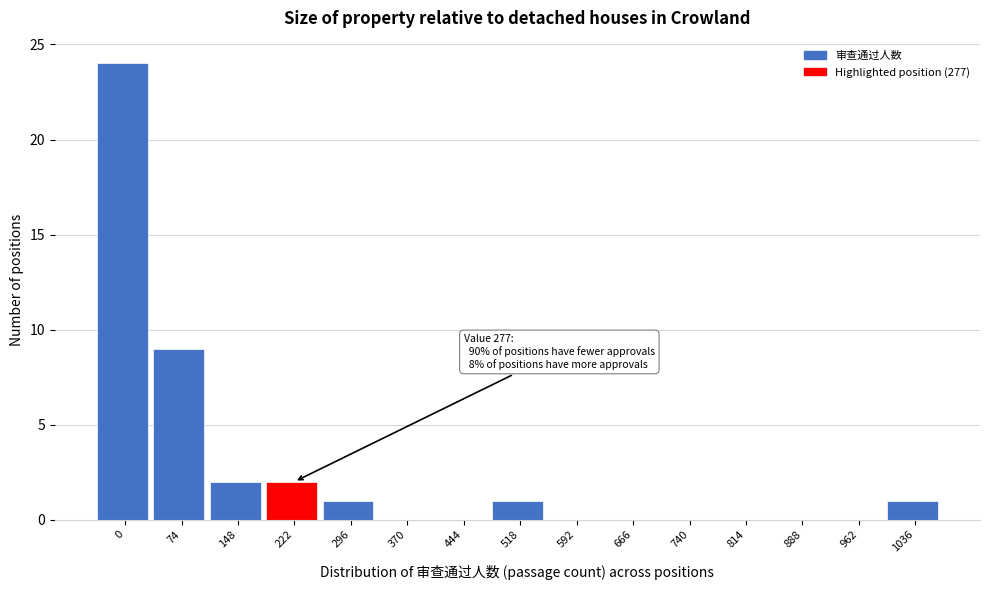

Reading left to right, what are all the values shown in this chart?

0=24	74=9	148=2	222=2	296=1	370=0	444=0	518=1	592=0	666=0	740=0	814=0	888=0	962=0	1036=1